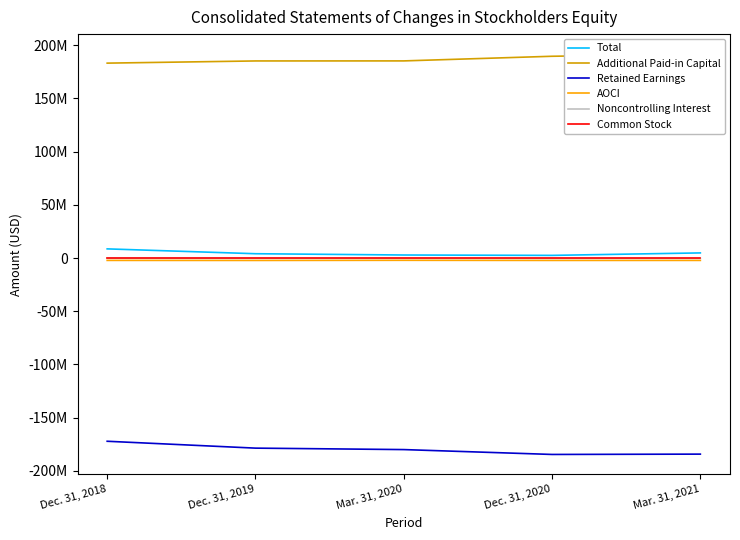

Which has a higher value, Mar. 31, 2021 or Dec. 31, 2020?

Mar. 31, 2021